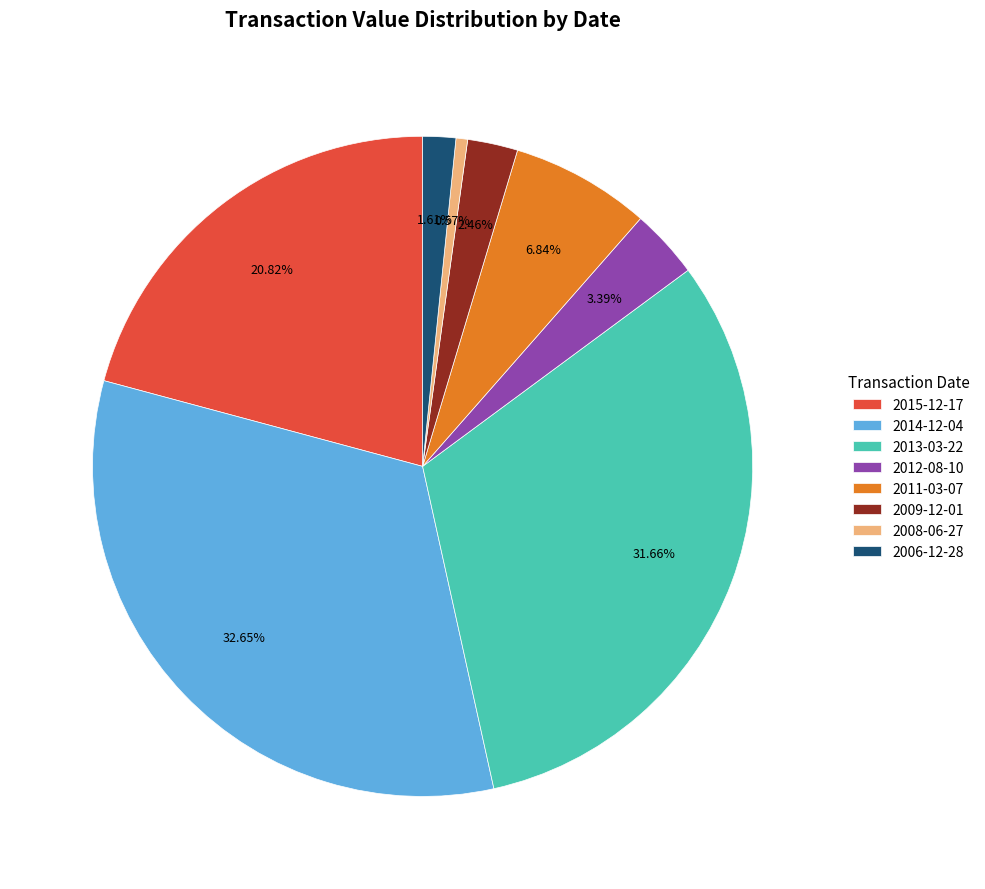

Is there any slice that represents more than half of the pie?

No